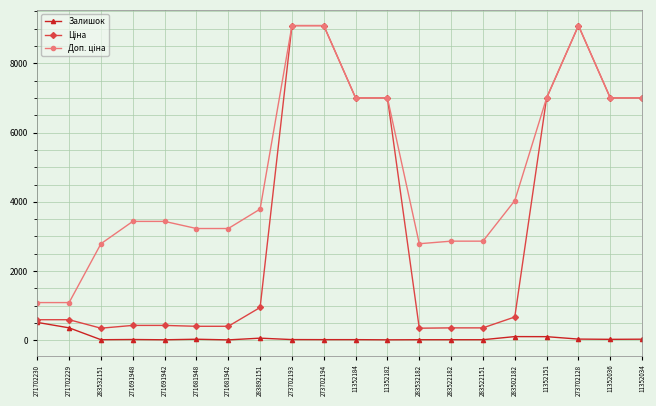

True or false: Залишок has more than 2 interior local peaks.

True